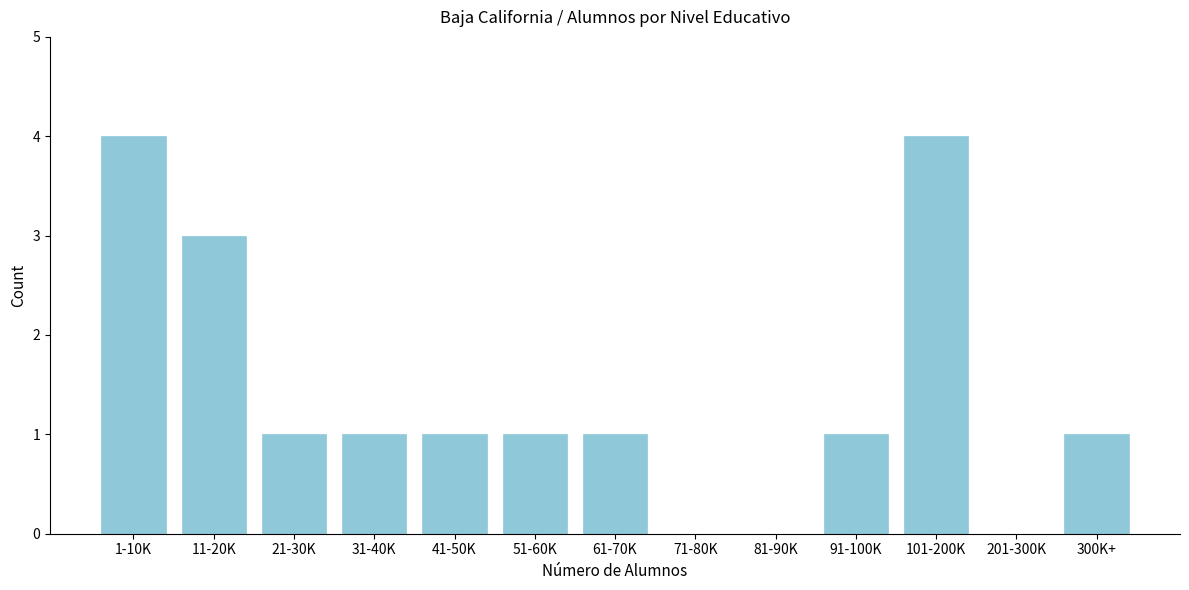

Reading left to right, what are all the values shown in this chart?

1-10K=4	11-20K=3	21-30K=1	31-40K=1	41-50K=1	51-60K=1	61-70K=1	71-80K=0	81-90K=0	91-100K=1	101-200K=4	201-300K=0	300K+=1